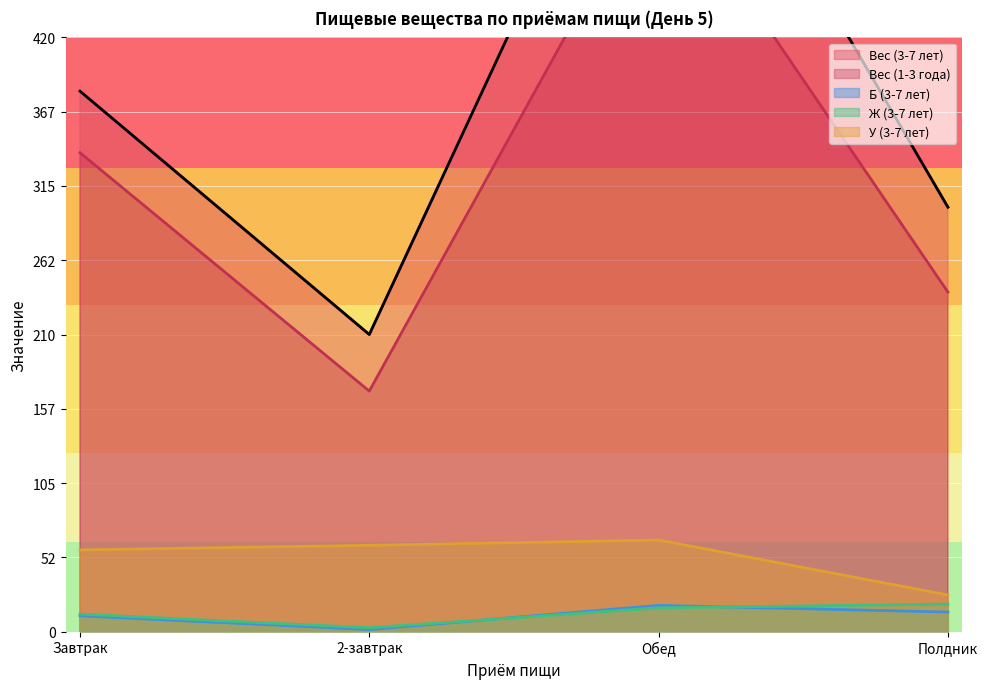

What is the lowest value of the Вес (3-7 лет) series?

210.0